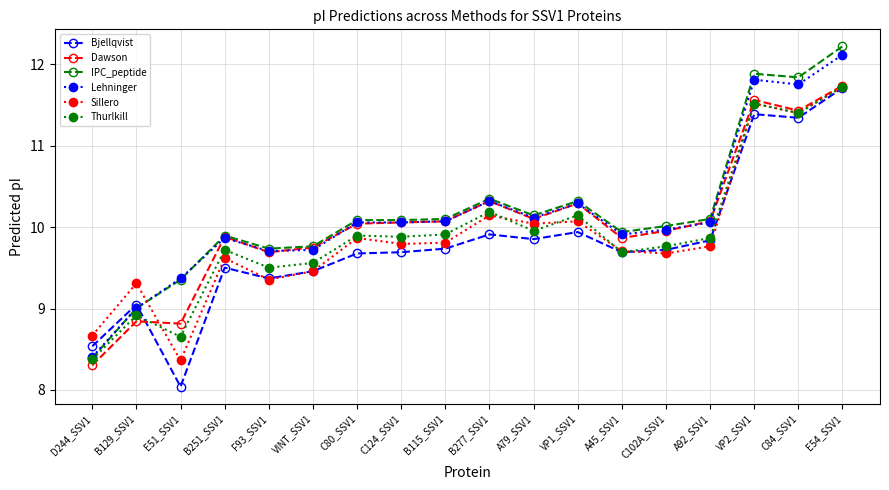

What position from the right is C80_SSV1?

12